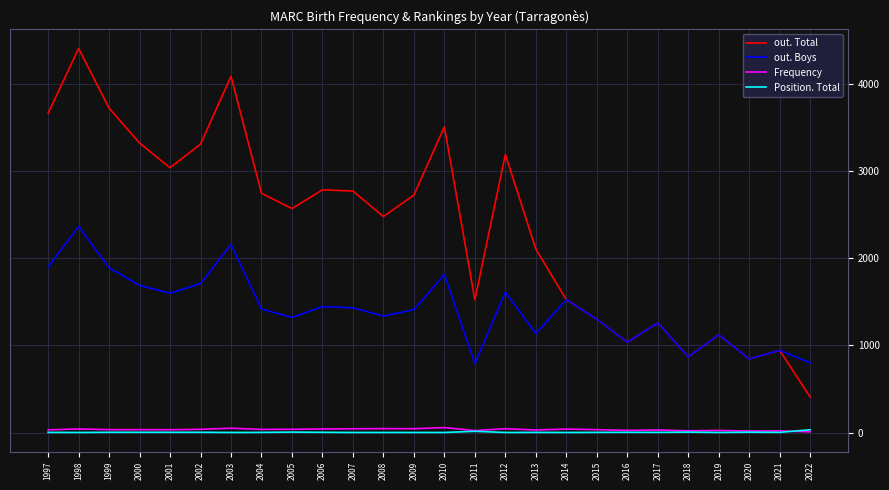

Does the chart display data point markers on the line(s)?

No